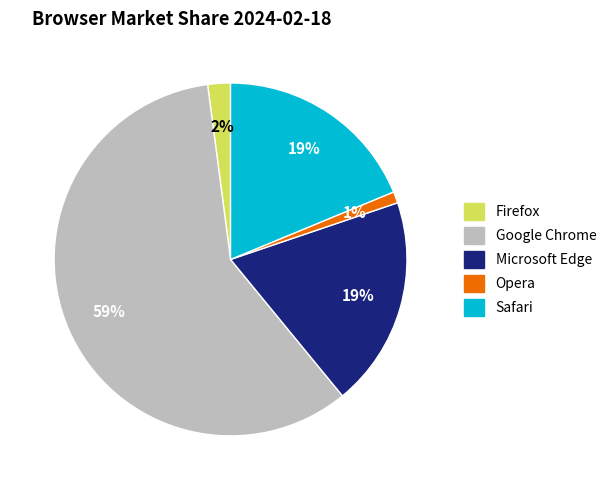

The Microsoft Edge slice represents 19% of the pie. True or false?

True